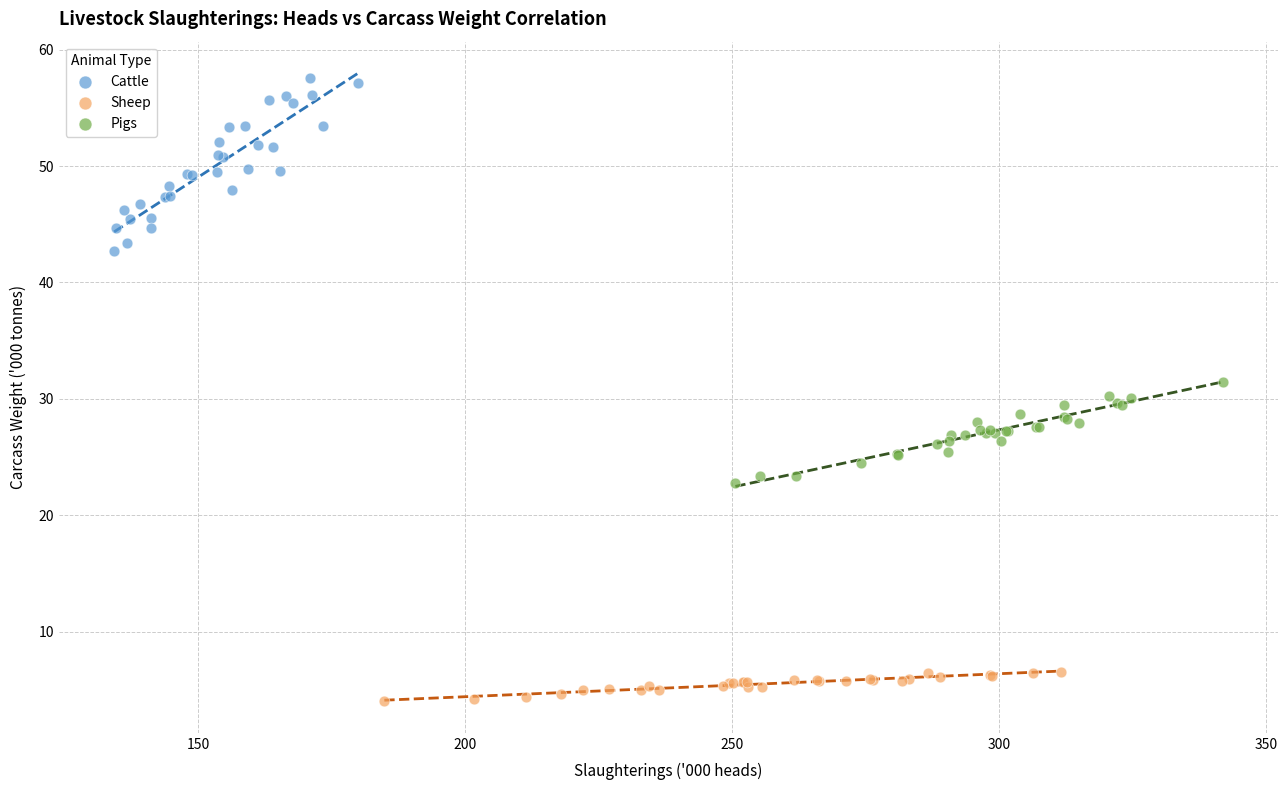

Which series has the largest Y range (max minus min)?

Cattle